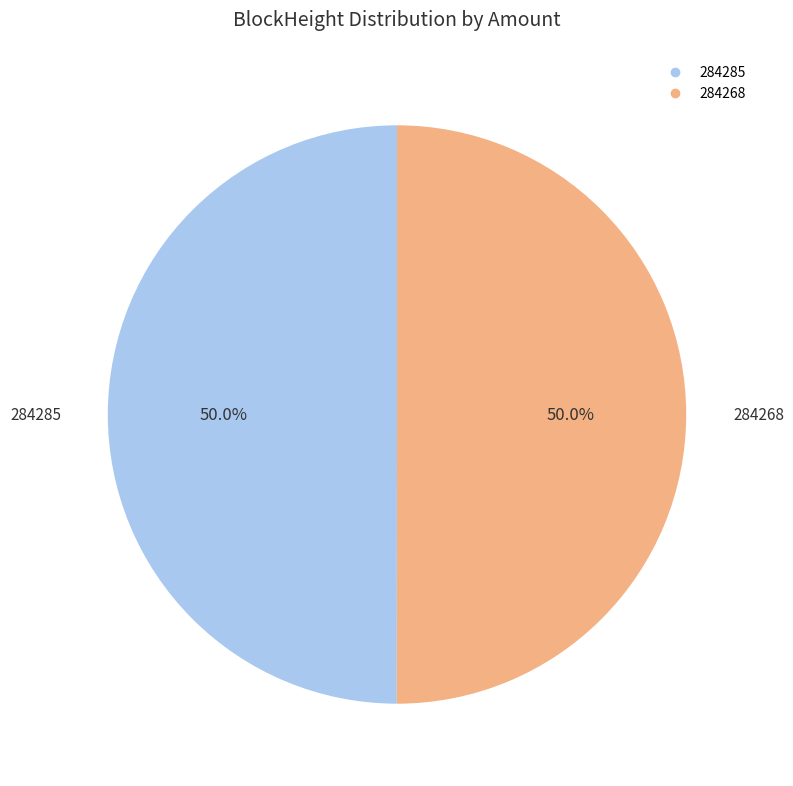

What percentage is NOT represented by 284268?

50.0%